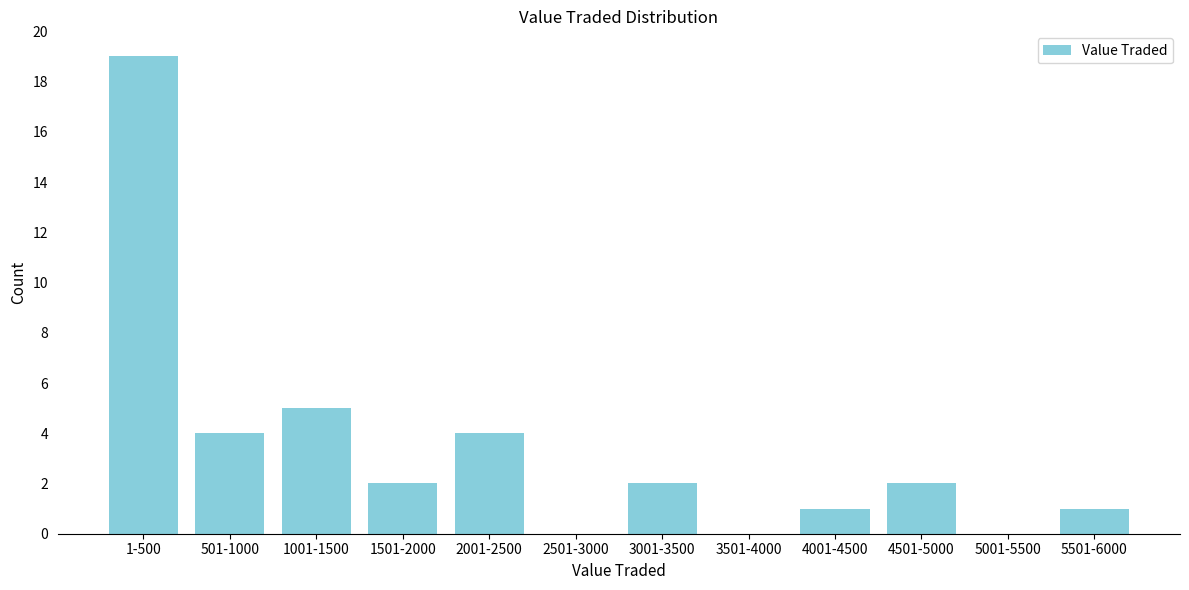

Reading right to left, what are all the values shown in this chart?

5501-6000=1	5001-5500=0	4501-5000=2	4001-4500=1	3501-4000=0	3001-3500=2	2501-3000=0	2001-2500=4	1501-2000=2	1001-1500=5	501-1000=4	1-500=19